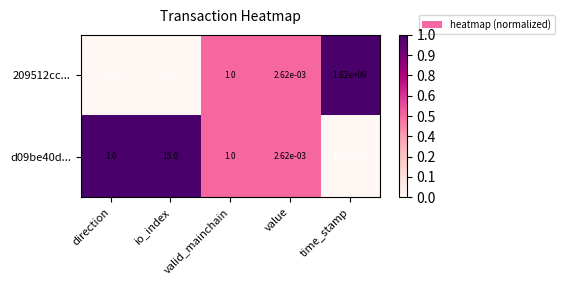

Which series has the largest total across all categories?

d09be40d...